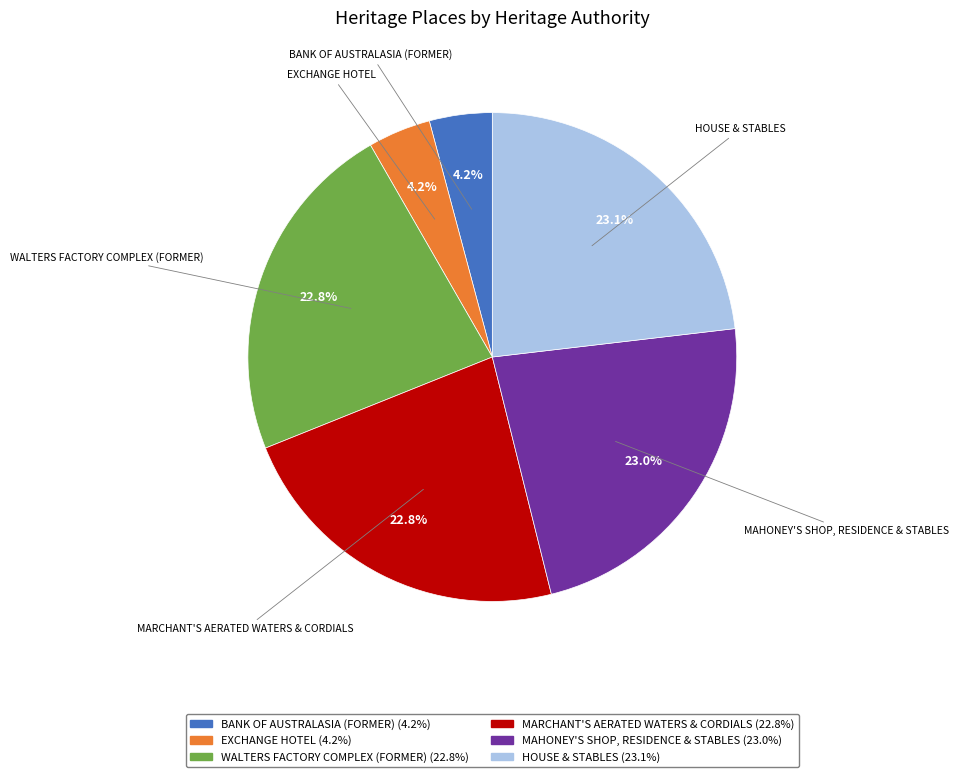

To the nearest percent, what percentage of the pie is BANK OF AUSTRALASIA (FORMER)?

4%